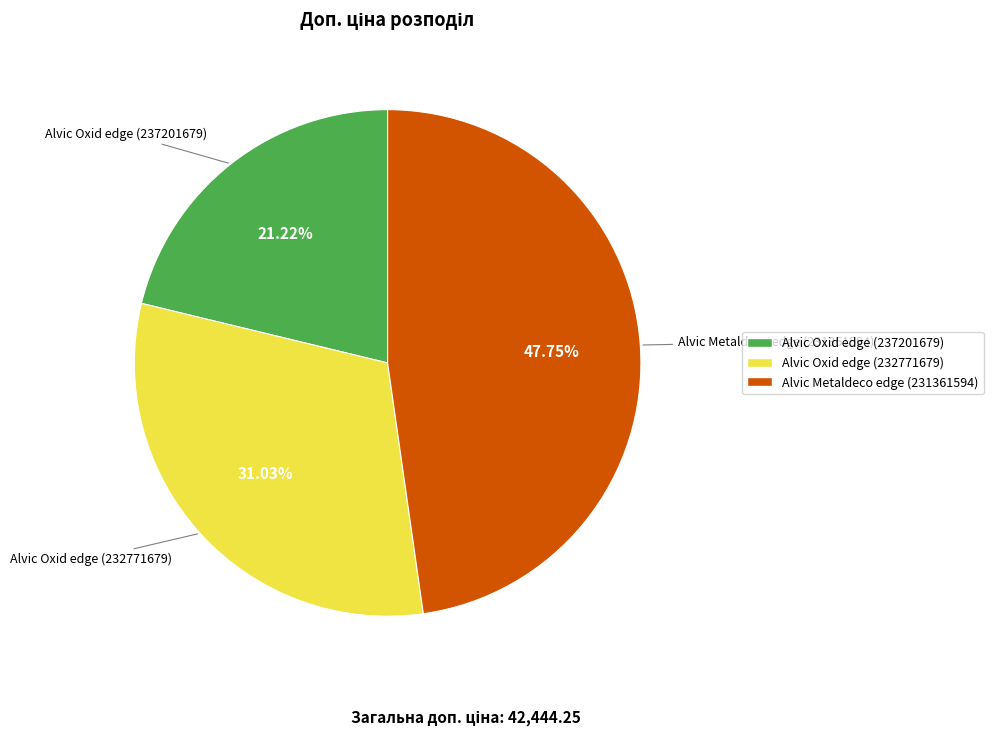

To the nearest percent, what percentage of the pie is Alvic Oxid edge (237201679)?

21%